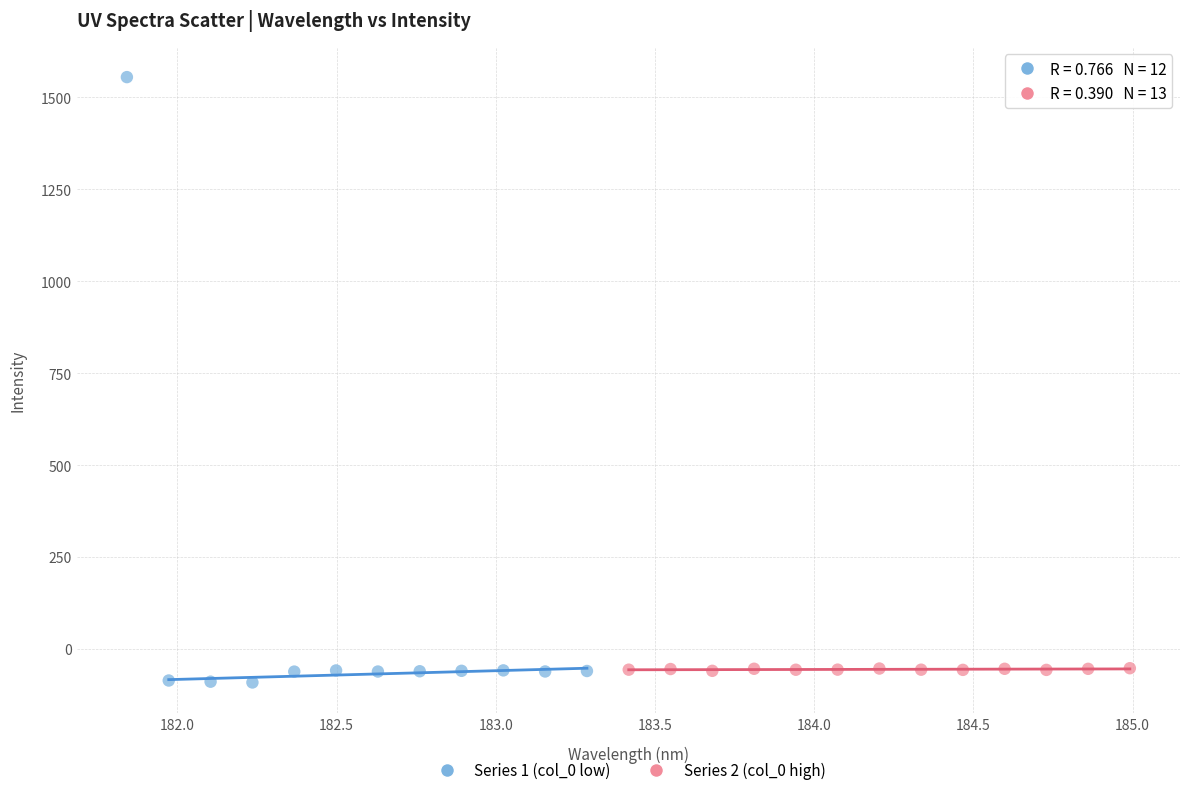

Which series has the widest spread of Y values?

Series 1 (col_0 low)